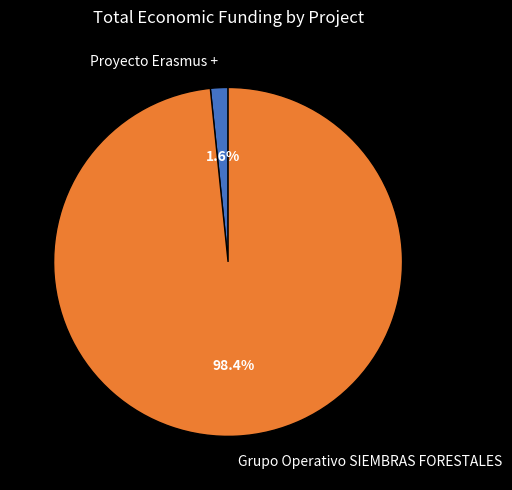

How many slices are in this pie chart?

2